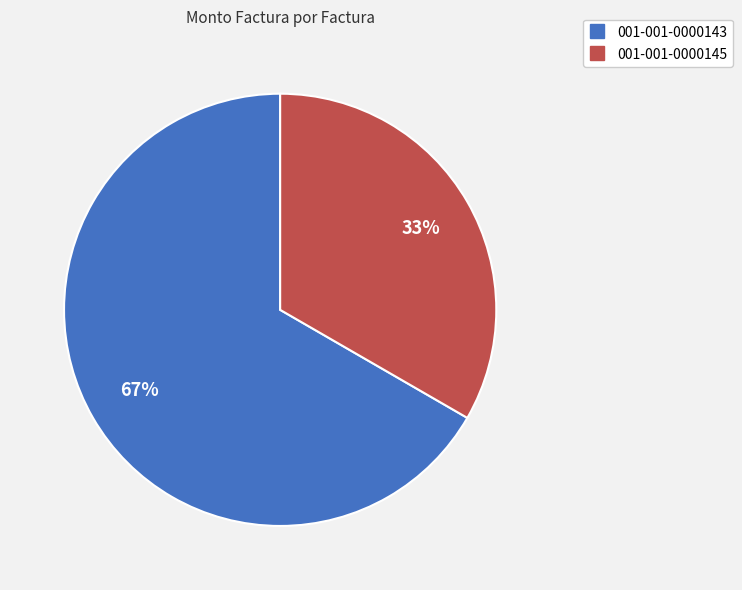

To the nearest percent, what is the average slice percentage?

50%